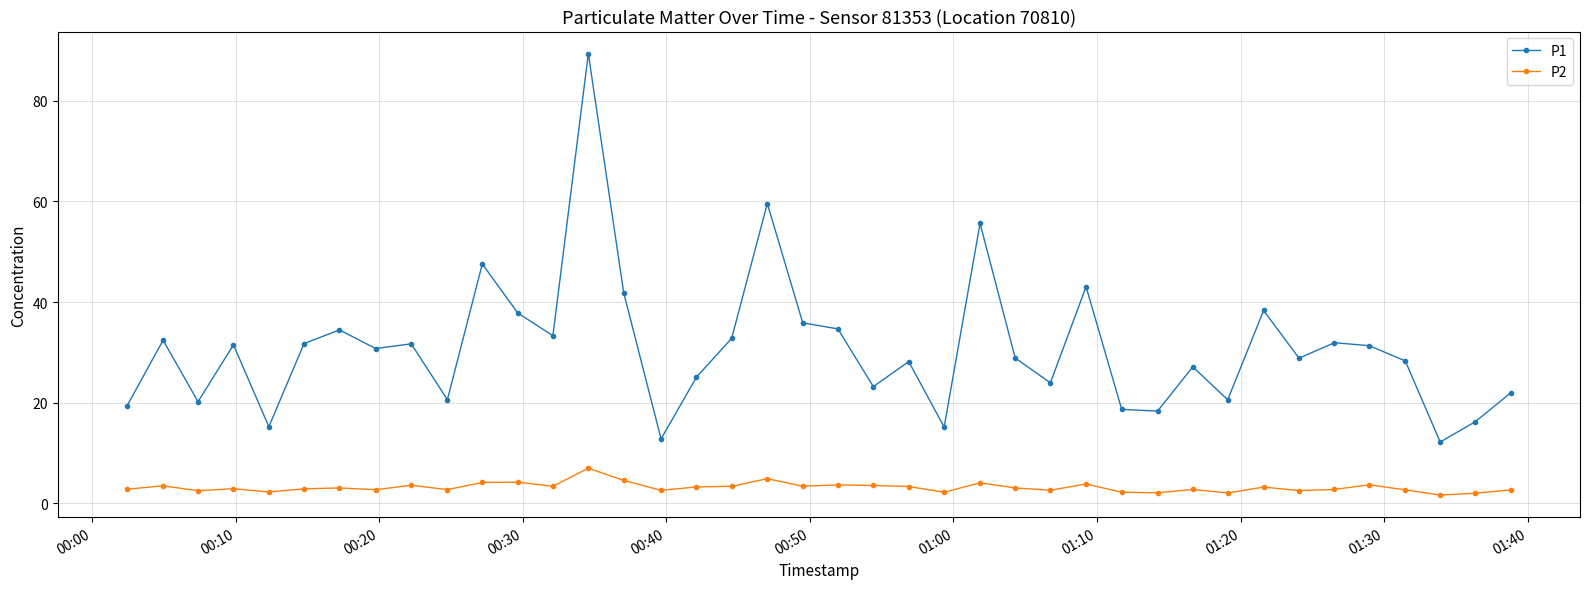

List the series in order of their peak value, highest first.

P1, P2